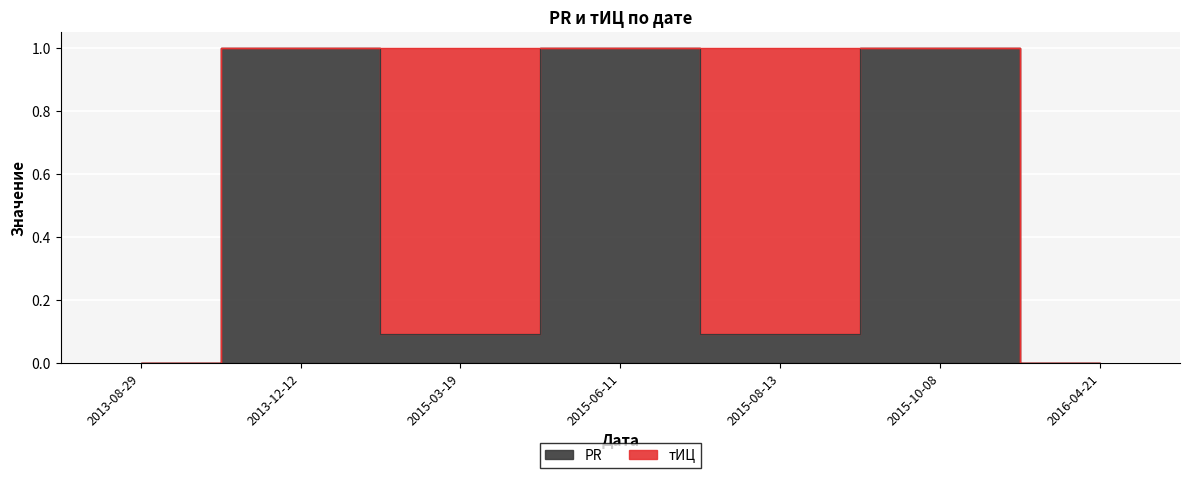

True or false: the data shows 0 at 2013-08-29.

True